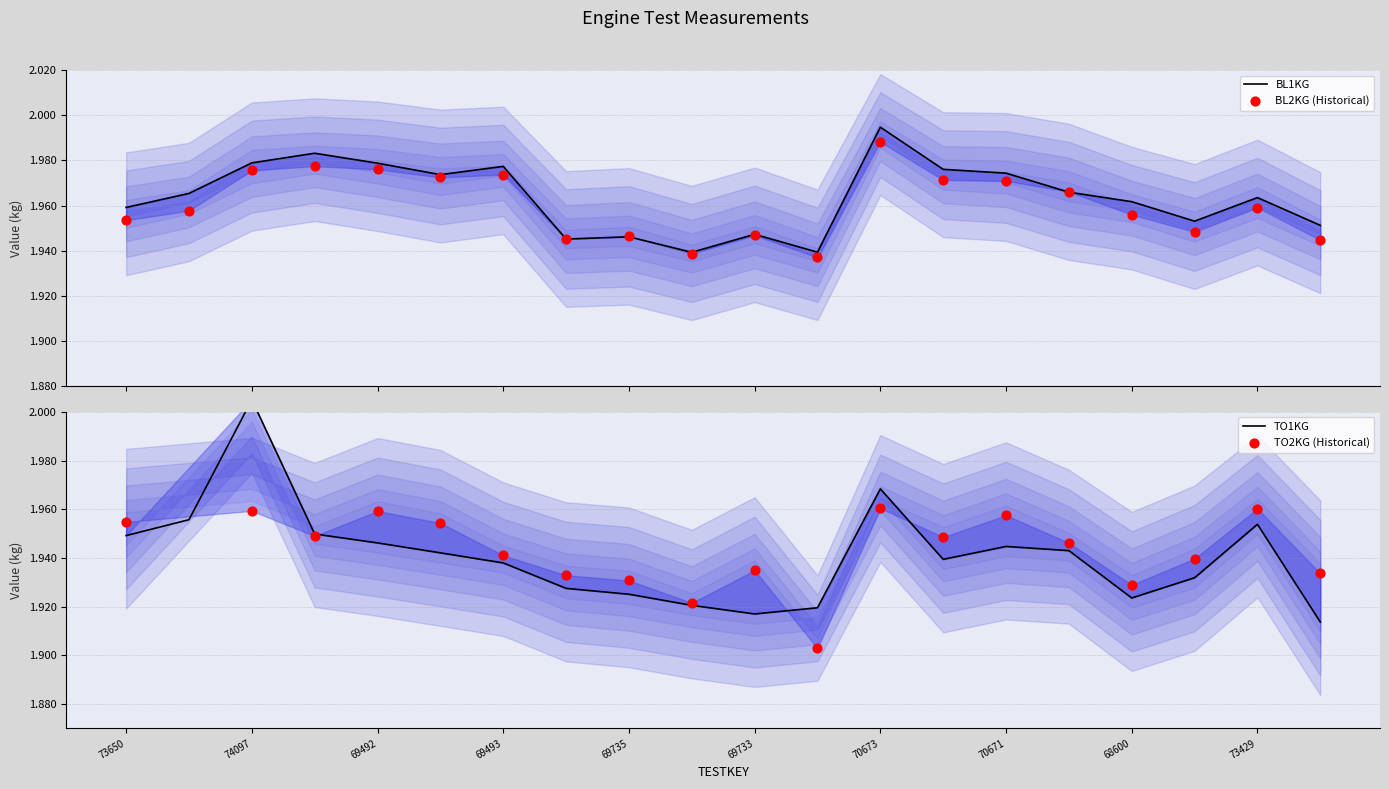

Which series has the widest spread of Y values?

TO1KG